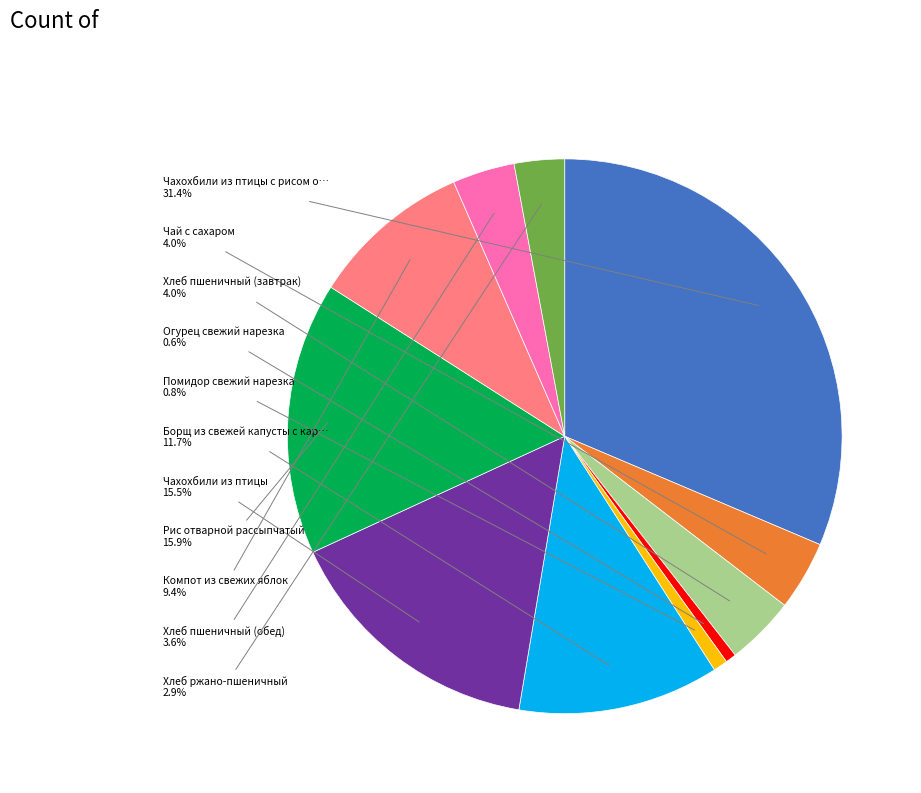

Is there a majority slice in this chart?

No